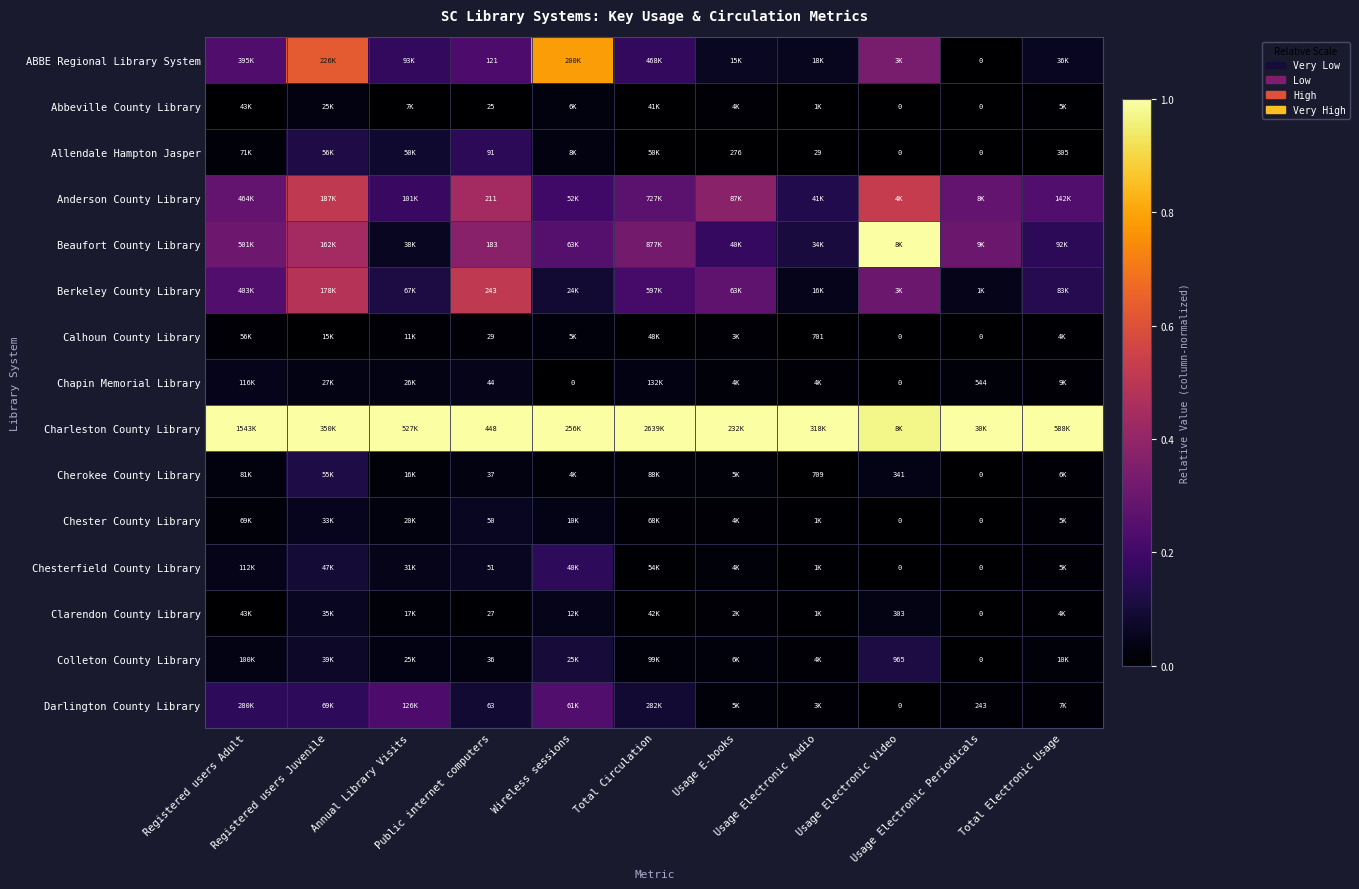

Rank the series at Usage Electronic Periodicals from highest to lowest value.

Charleston County Library, Beaufort County Library, Anderson County Library, Berkeley County Library, Chapin Memorial Library, Darlington County Library, ABBE Regional Library System, Abbeville County Library, Allendale Hampton Jasper, Calhoun County Library, Cherokee County Library, Chester County Library, Chesterfield County Library, Clarendon County Library, Colleton County Library